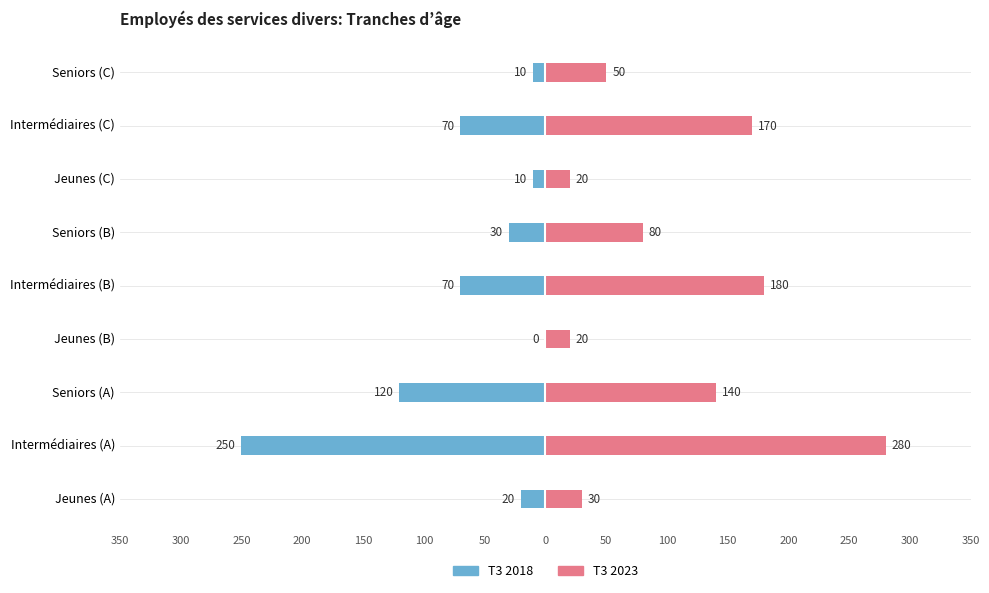

What is the minimum value for T3 2018?

-250